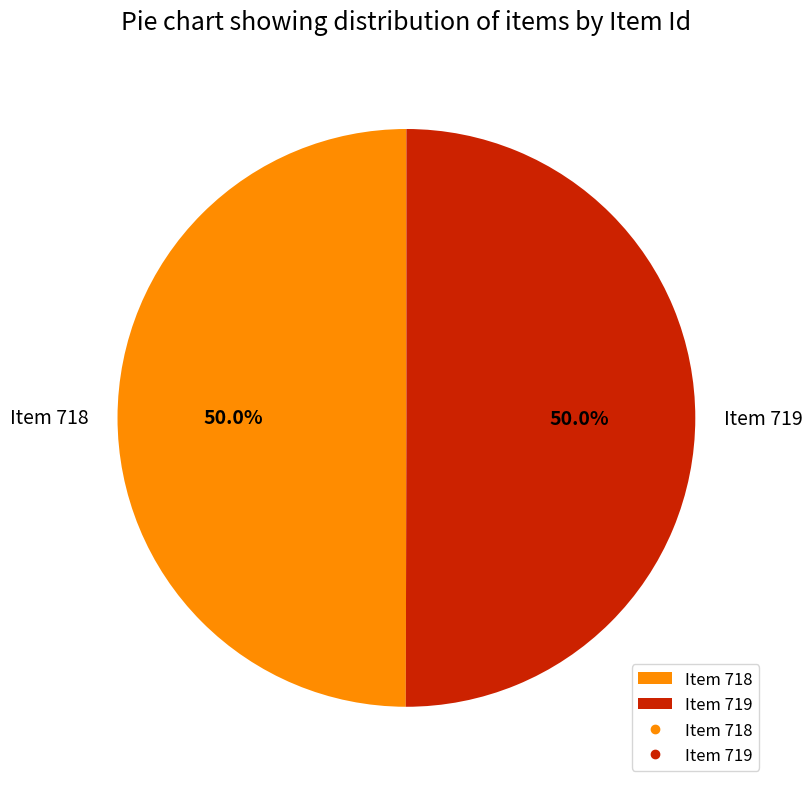

What percentage is the Item 718 slice, to the nearest percent?

50%